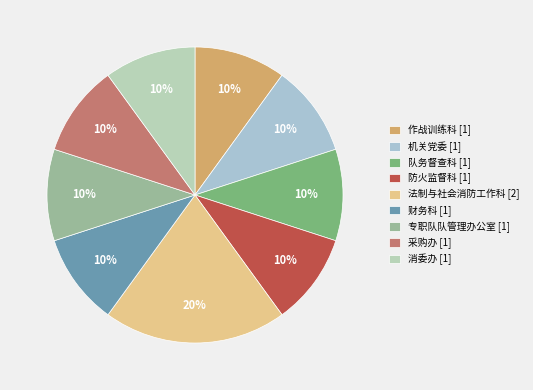

How many slices are in this pie chart?

9